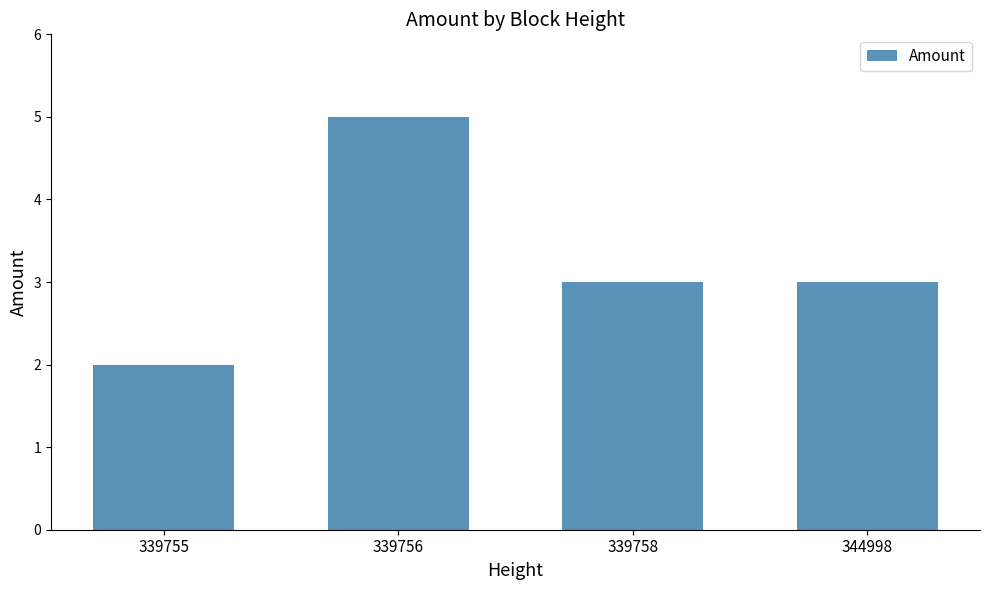

Does the chart contain any negative values?

No